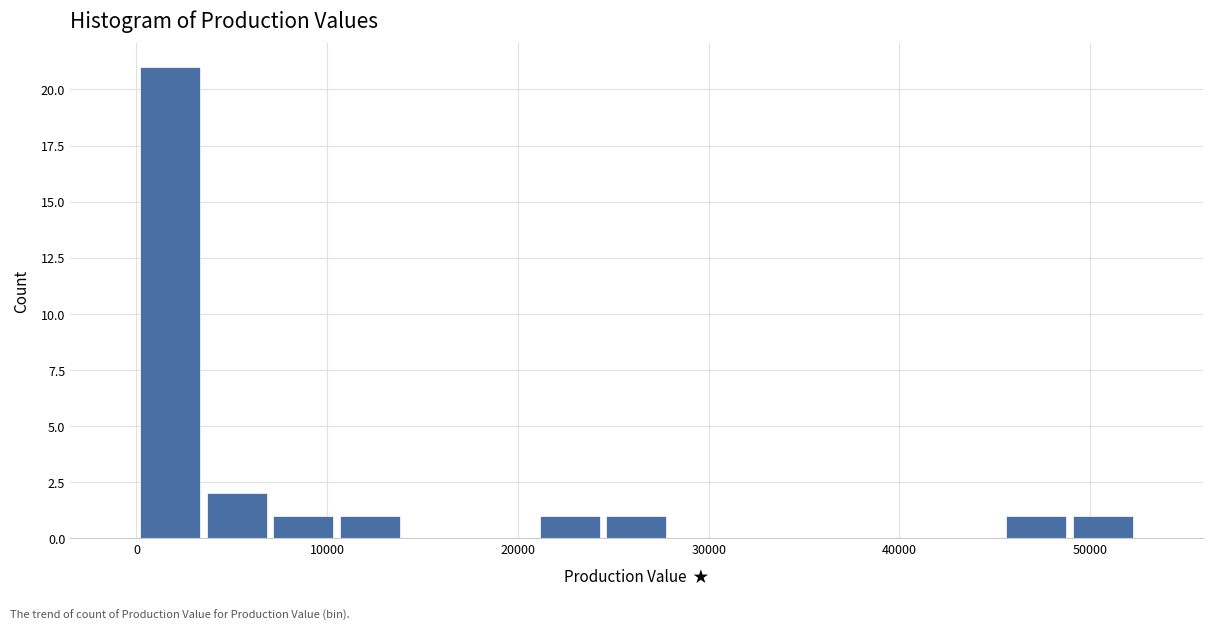

Read against the x-axis, roughly where is the centre of the tallest bar?

2000